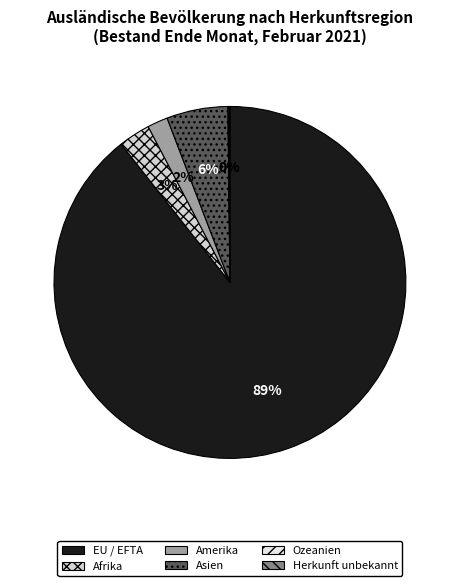

Count the number of slices in the pie.

6